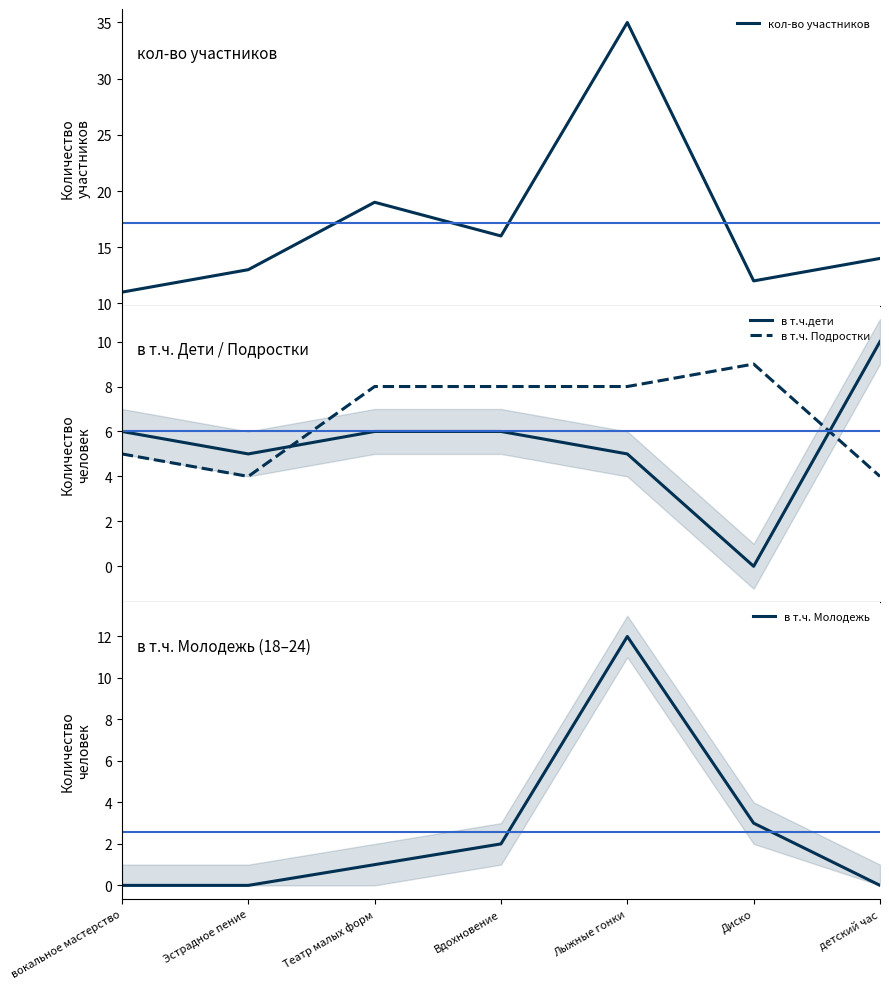

What is the difference between the highest and lowest values at Вдохновение?

14